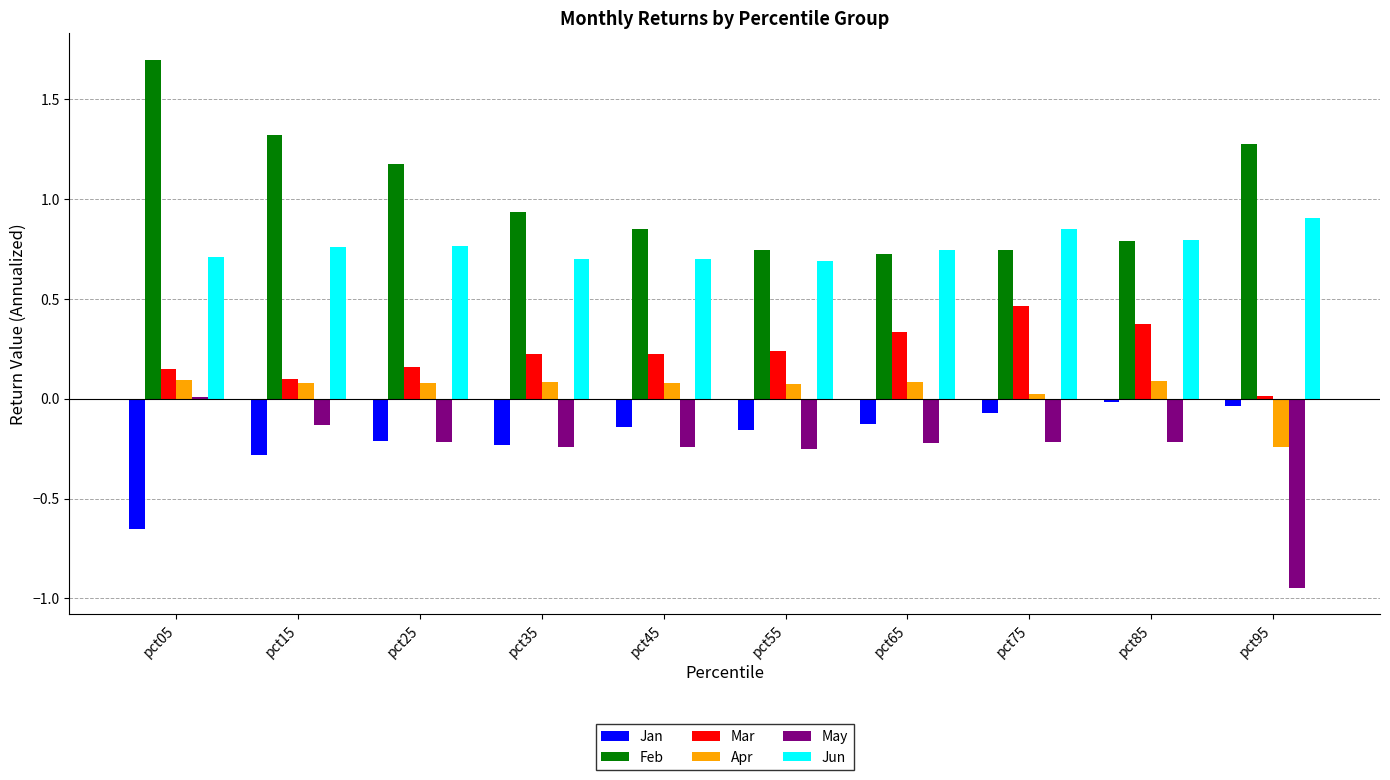

Is it true that Jan equals -0.1 at pct25?

False